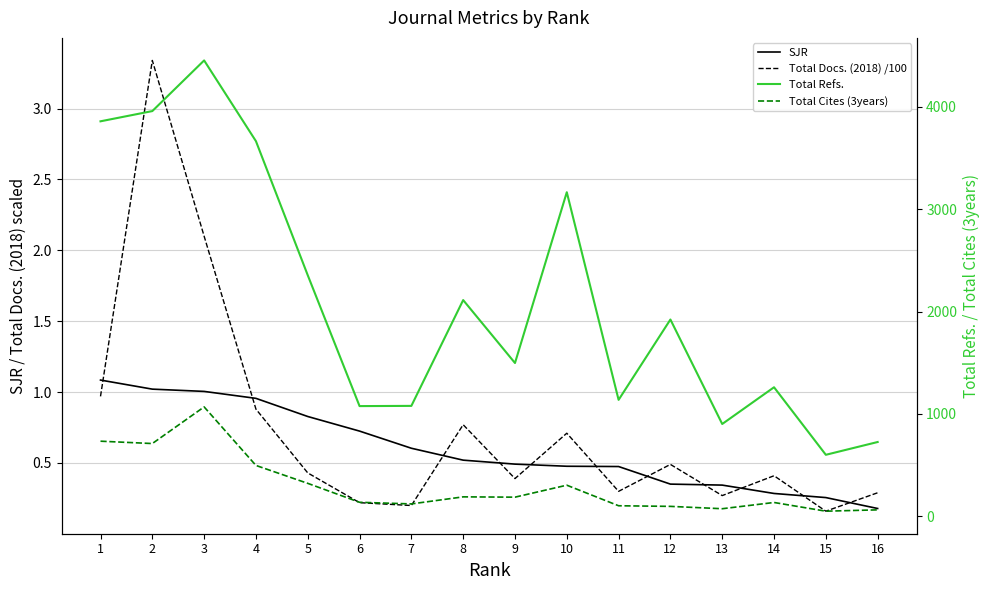

List the labels in order of Total Refs. value, largest first.

3, 2, 1, 4, 10, 5, 8, 12, 9, 14, 11, 7, 6, 13, 16, 15